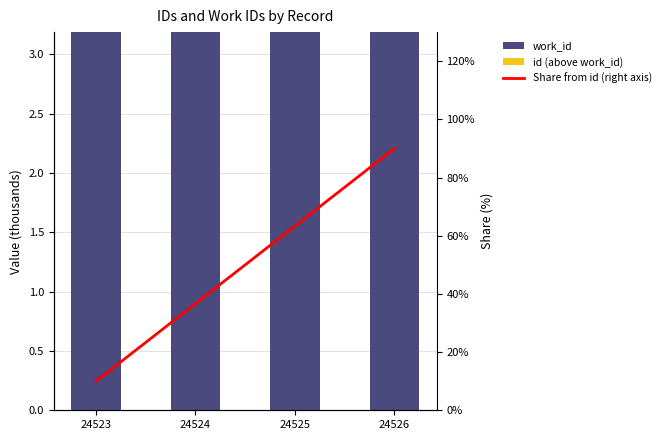

List the series in order of their peak value, highest first.

Share from id (right axis), work_id, id (above work_id)